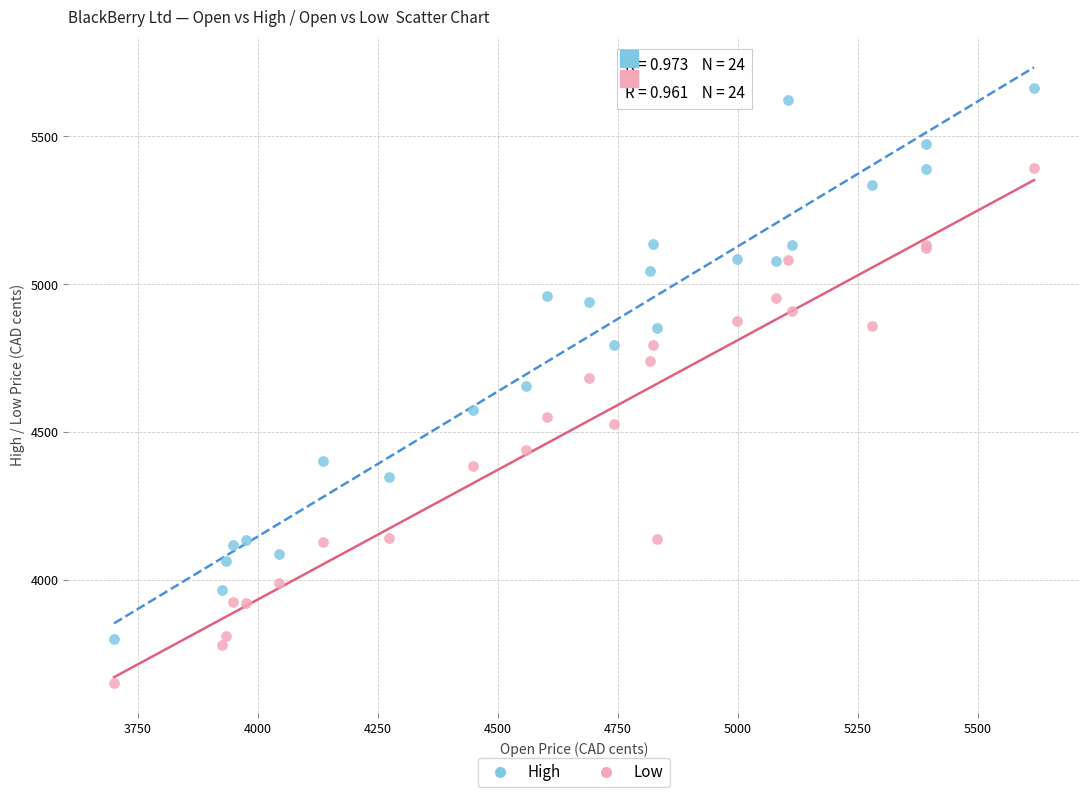

Which series reaches the maximum Y coordinate?

High